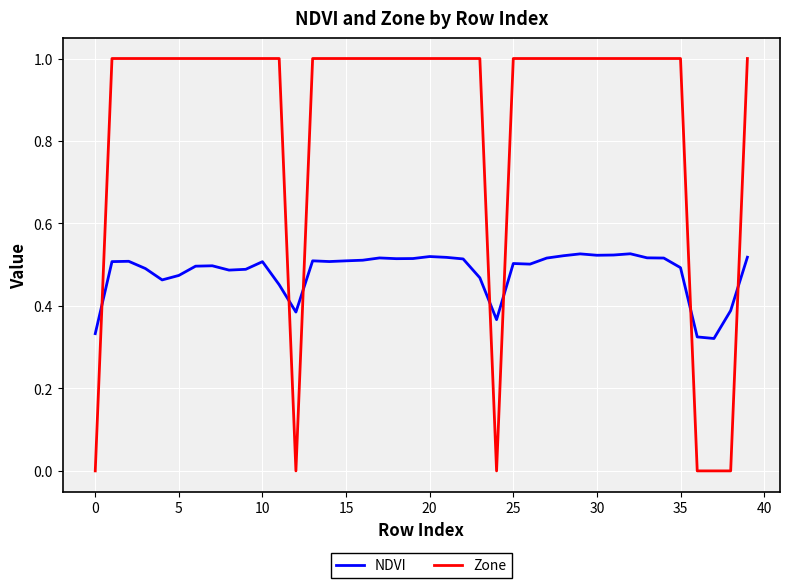

How many intersections are there between Zone and NDVI?

7